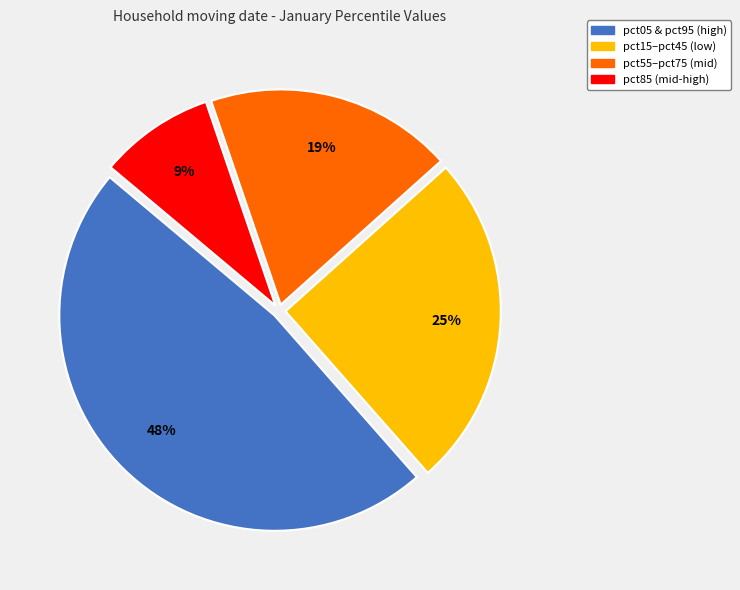

How many segments does this pie chart have?

4